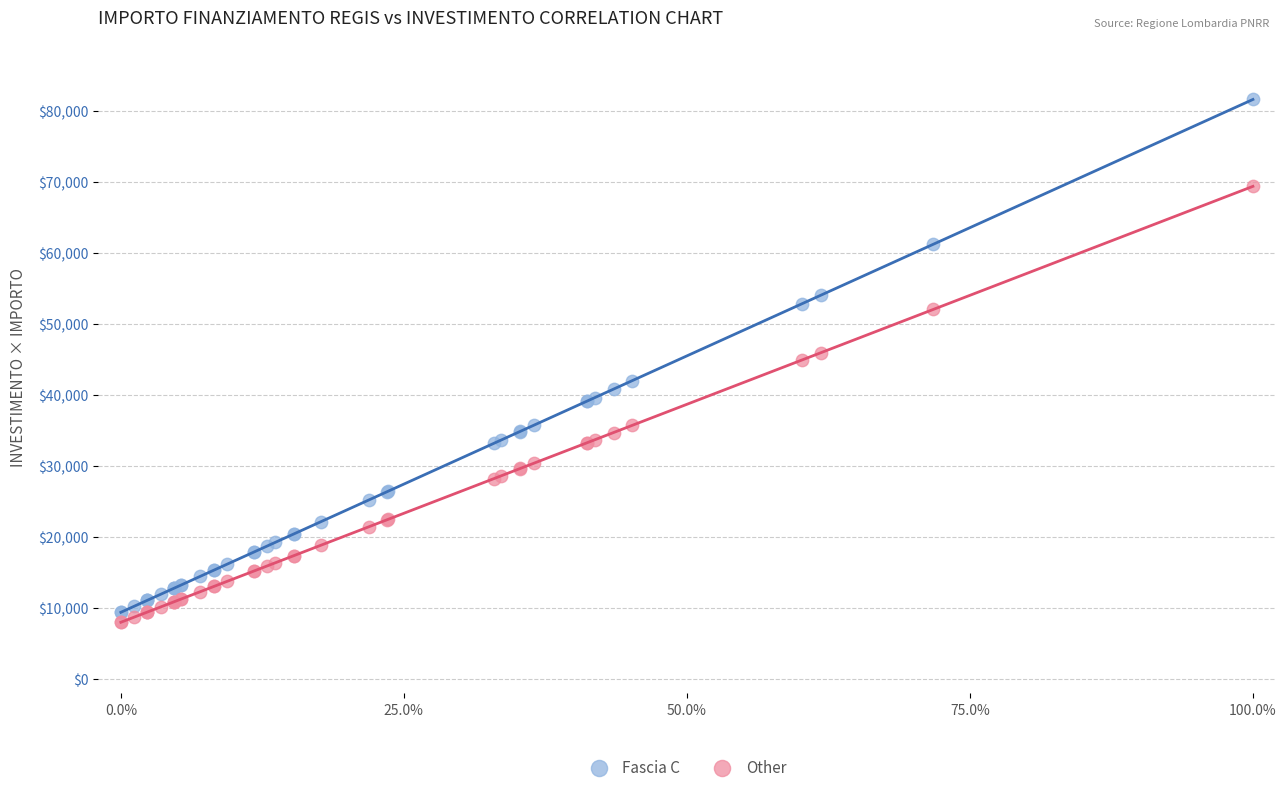

Which series has the widest spread of Y values?

Fascia C